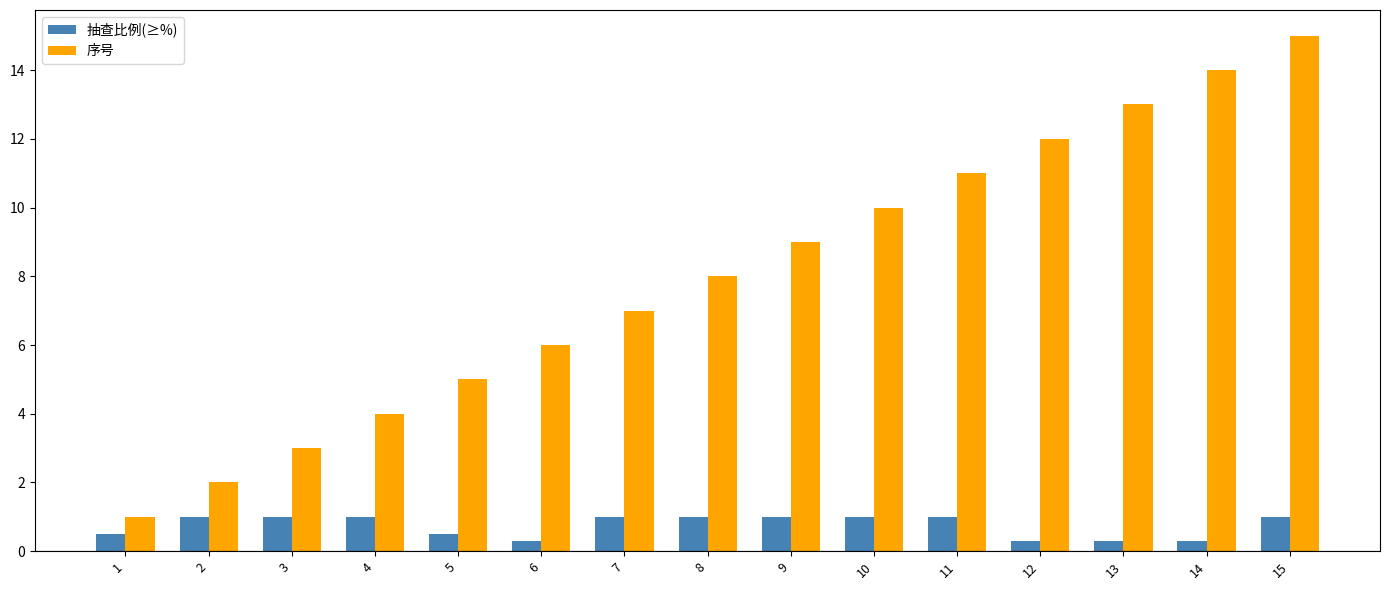

Reading left to right, what are all the values shown in this chart?

抽查比例(≥%): 0.5	1.0	1.0	1.0	0.5	0.3	1.0	1.0	1.0	1.0	1.0	0.3	0.3	0.3	1.0
序号: 1.0	2.0	3.0	4.0	5.0	6.0	7.0	8.0	9.0	10.0	11.0	12.0	13.0	14.0	15.0